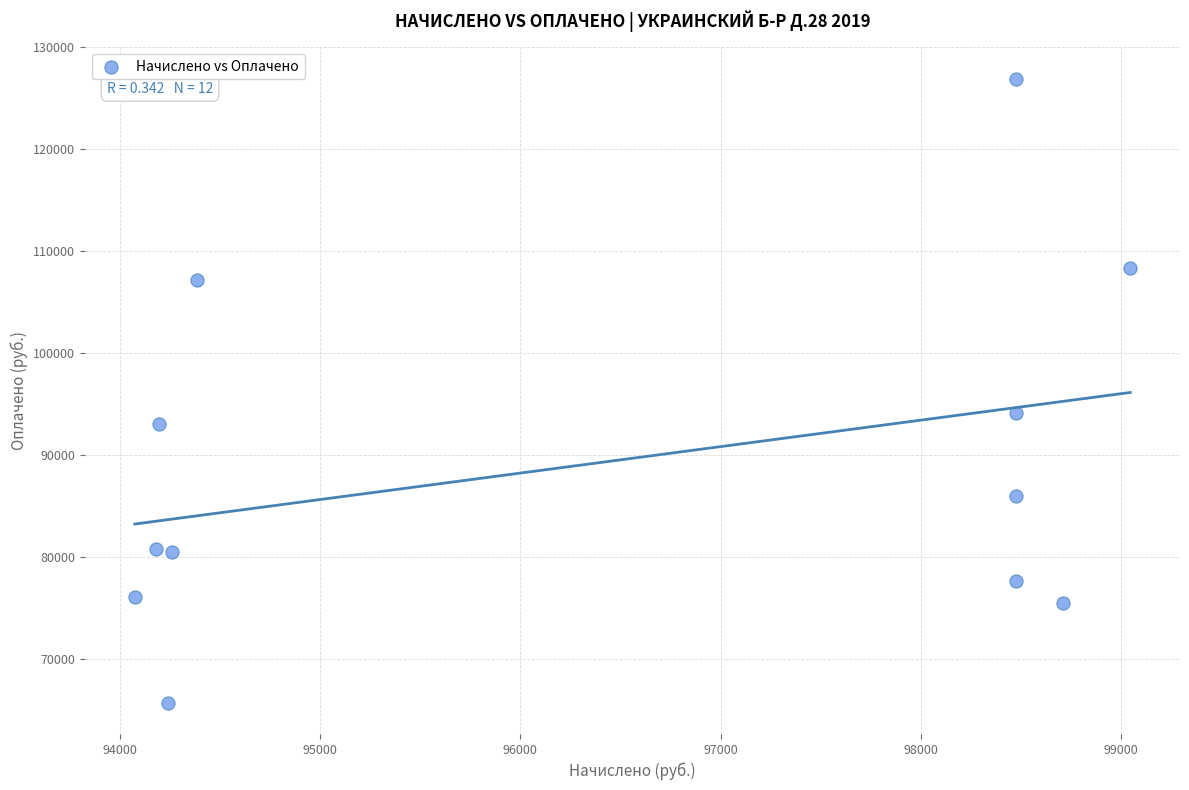

What is the range of Y values (max minus min)?

61234.0